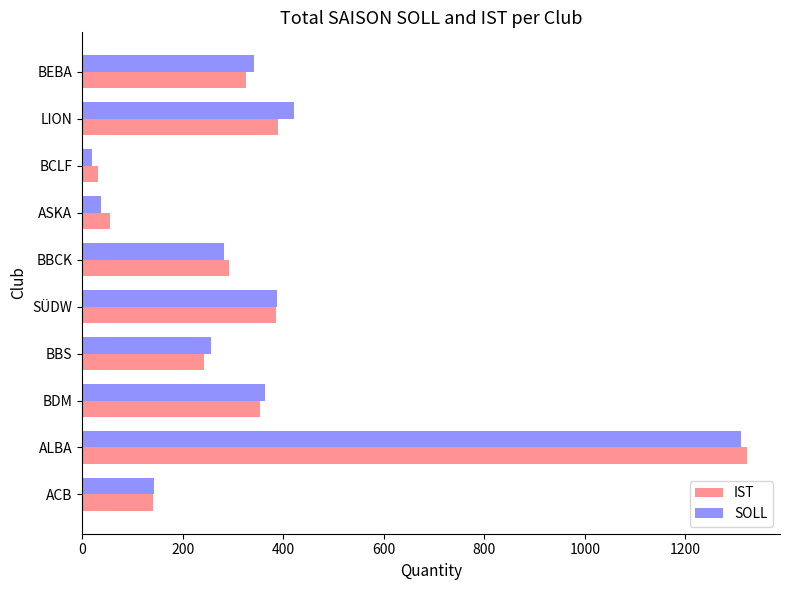

True or false: IST has a value of 141 at ACB.

True